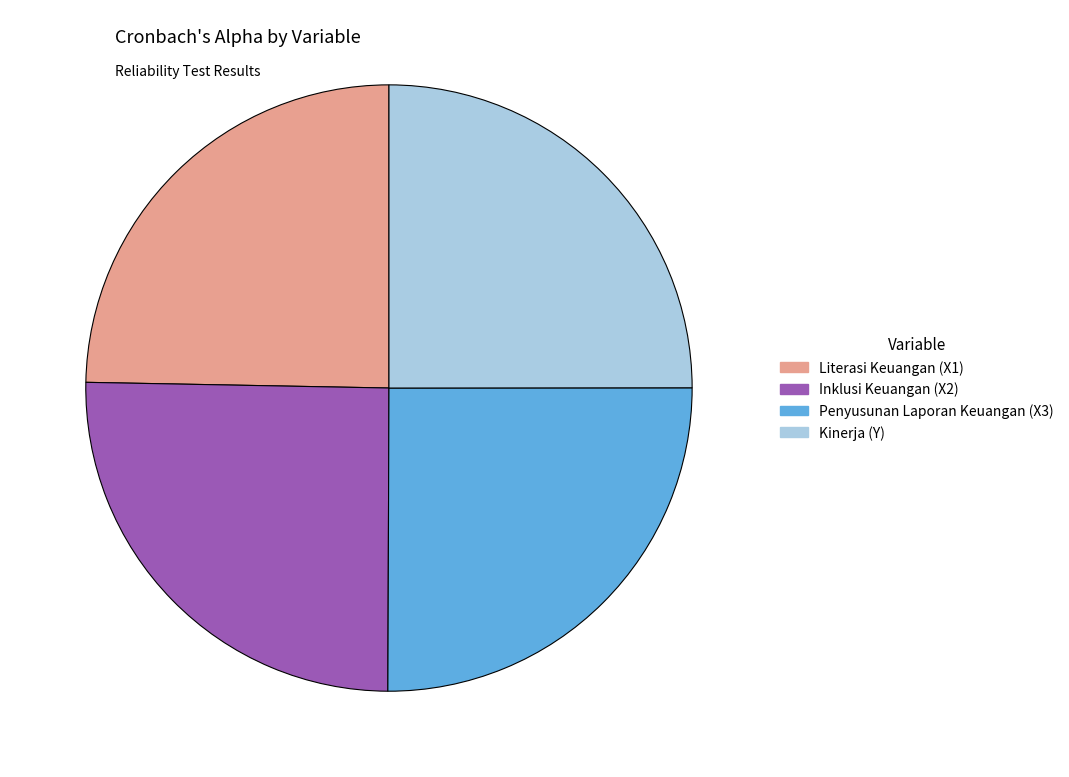

Does Kinerja (Y) account for over 50% of the chart?

No